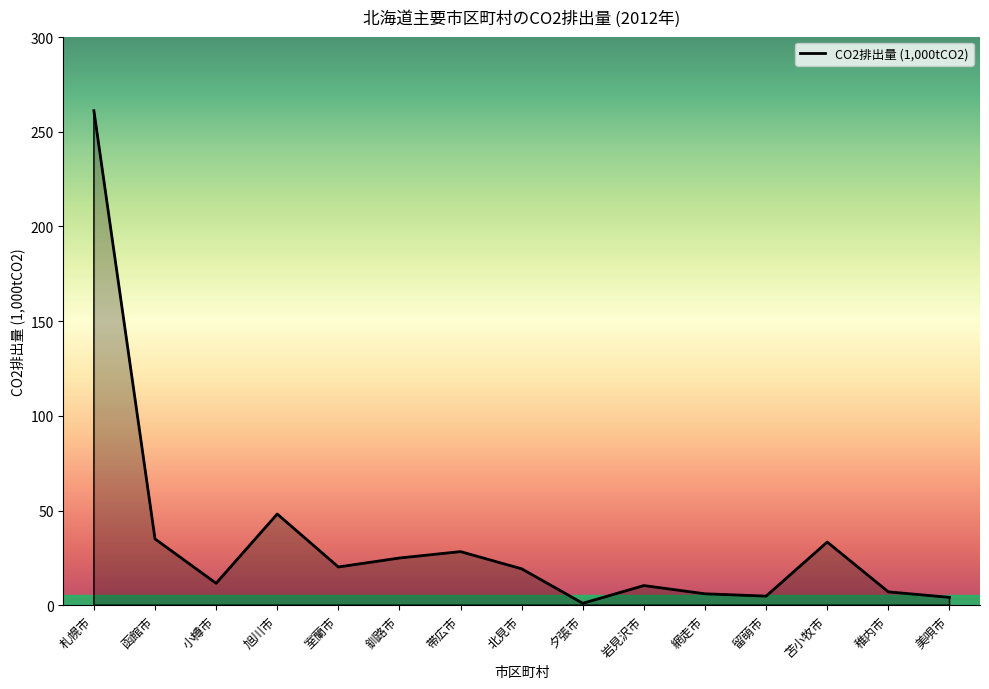

At which label does the data first exceed 19?

札幌市